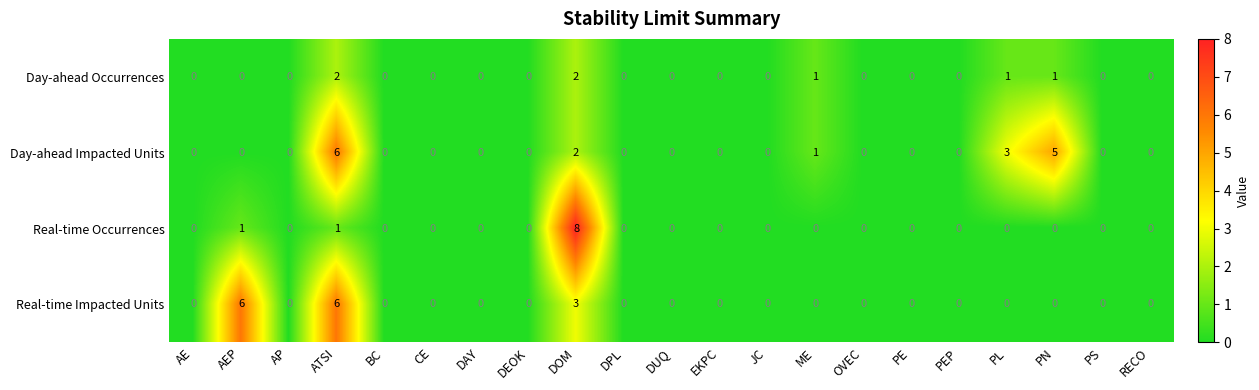

Rank the series by their average value, from lowest to highest.

Day-ahead Occurrences, Real-time Occurrences, Real-time Impacted Units, Day-ahead Impacted Units